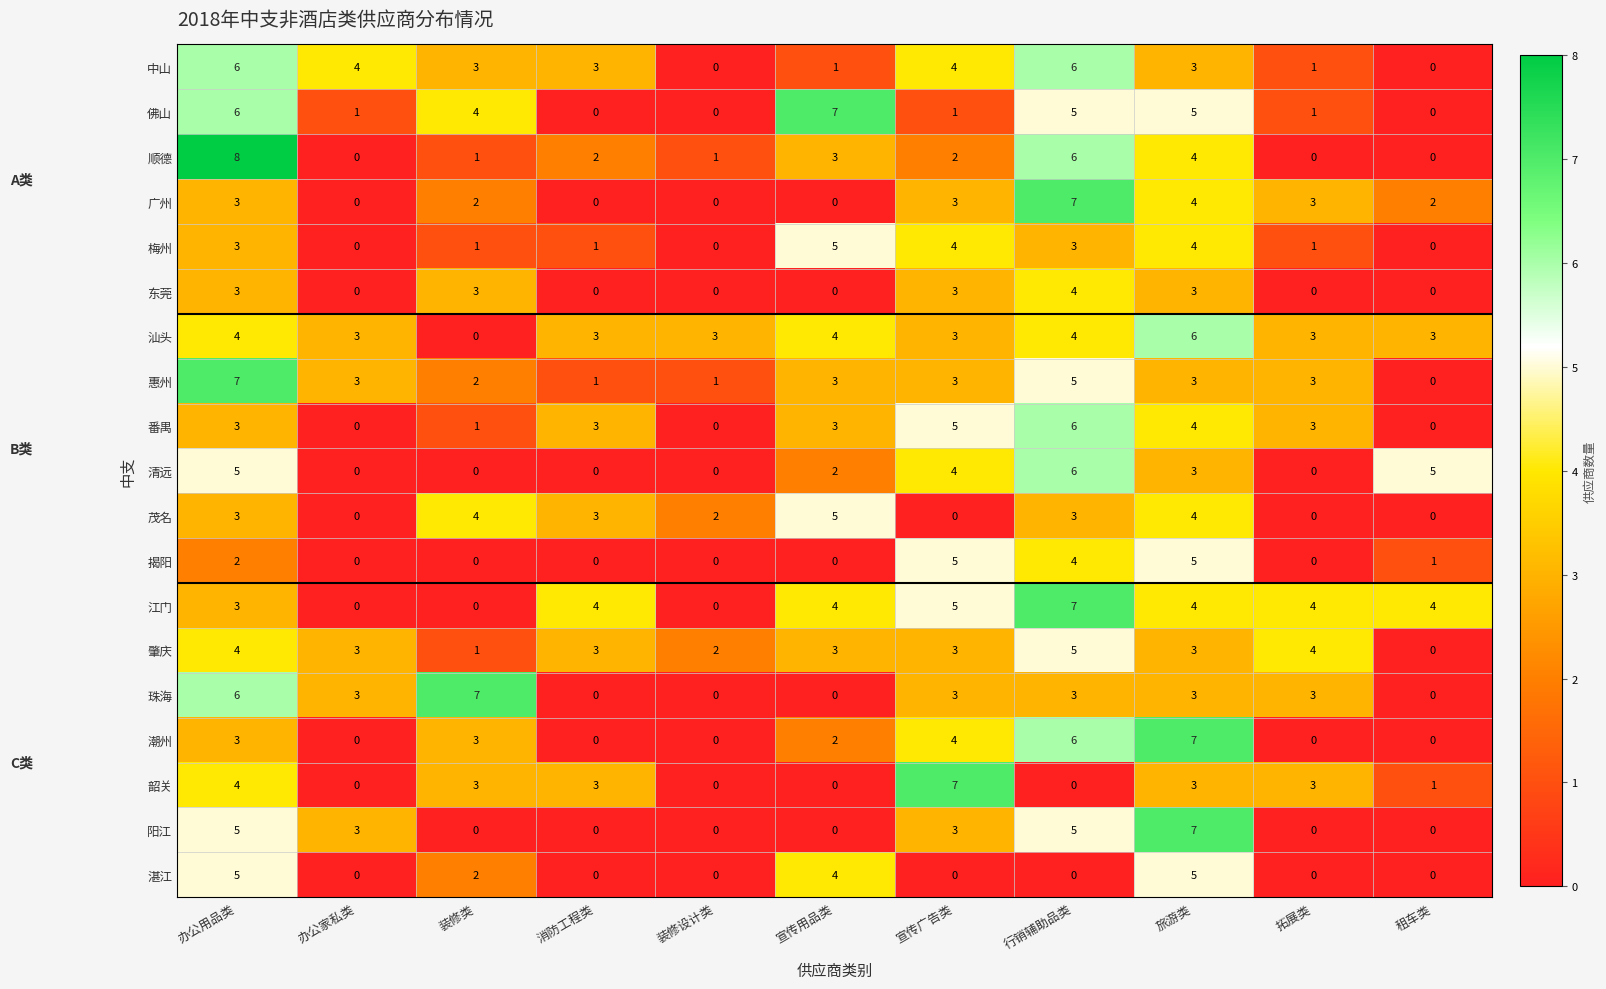

What is the sum of the 顺德 values at 装修类 and 行销辅助品类?

7